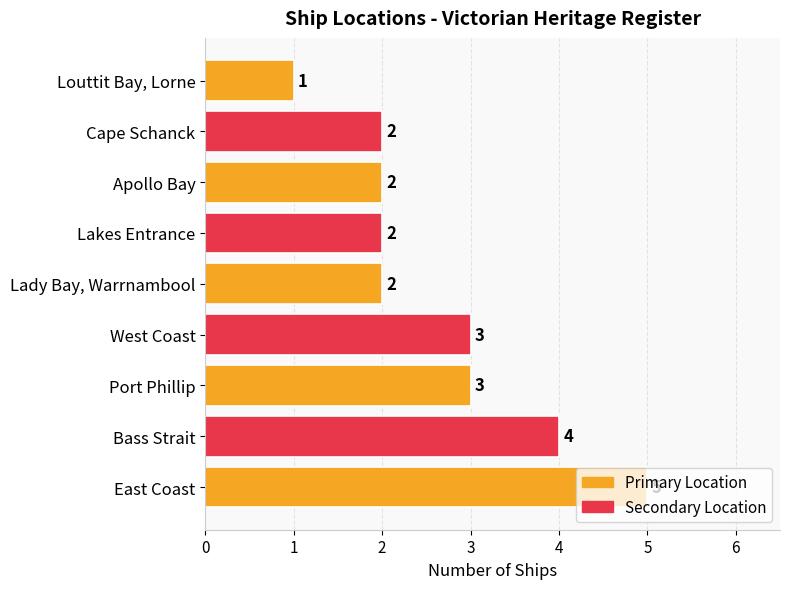

How many values are between 2 and 3?

6